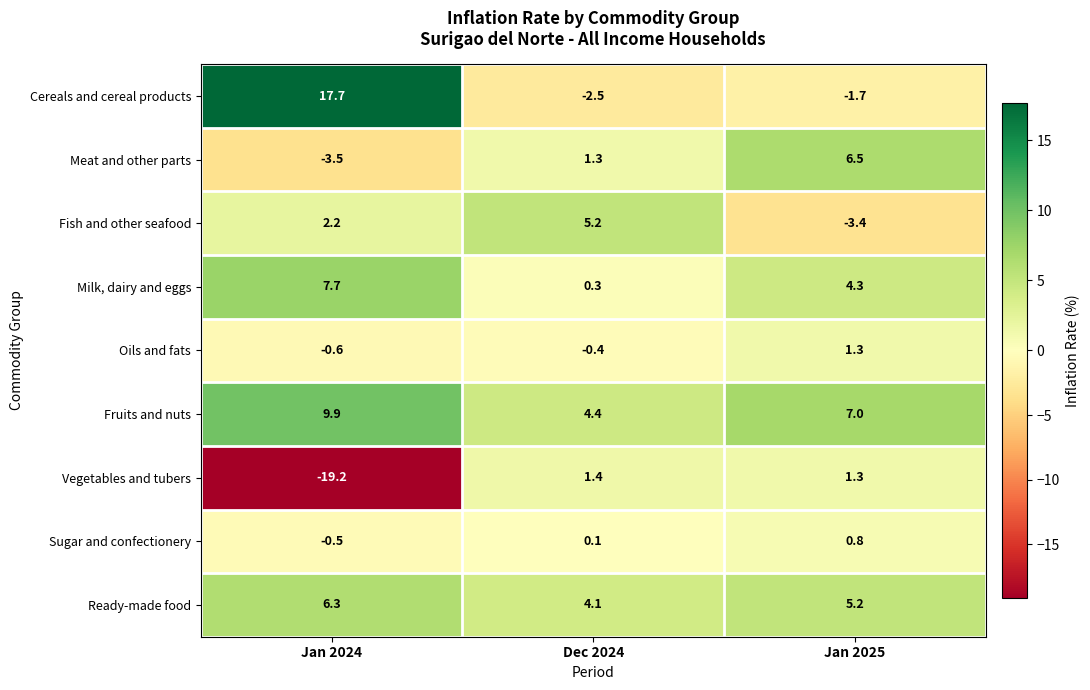

What is the total value across all series at Jan 2024?

20.0